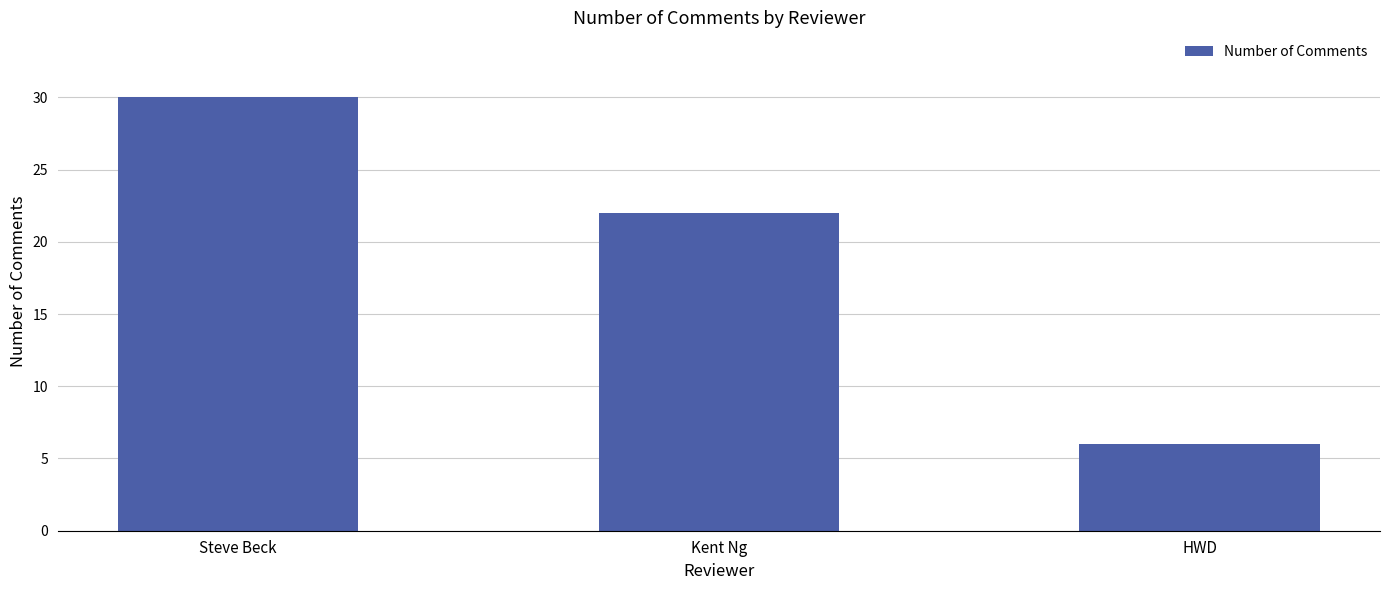

Rank the categories by value from lowest to highest.

HWD, Kent Ng, Steve Beck